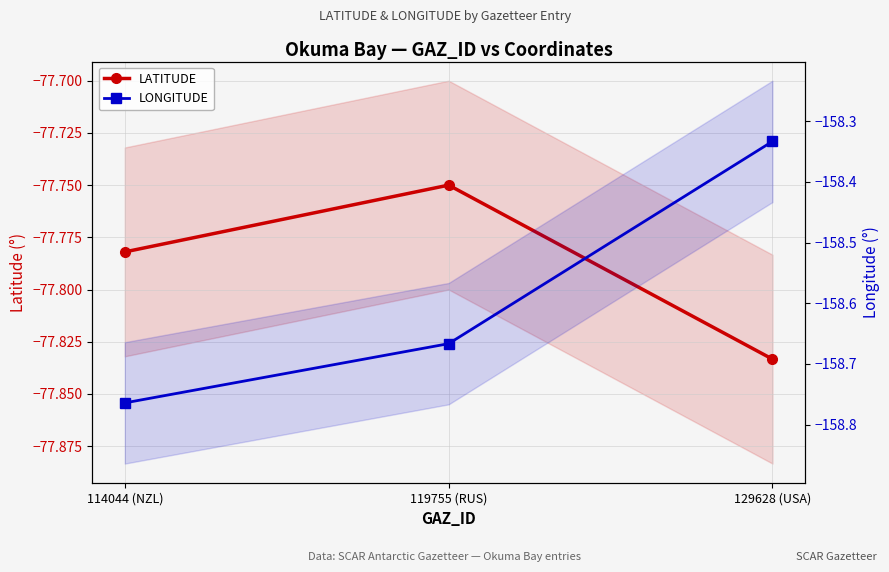

How many categories are shown in the chart?

3